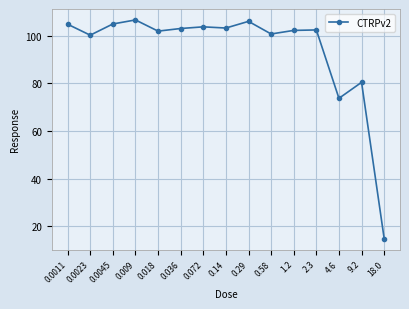

What is the value of the 14th point from the left?

80.4